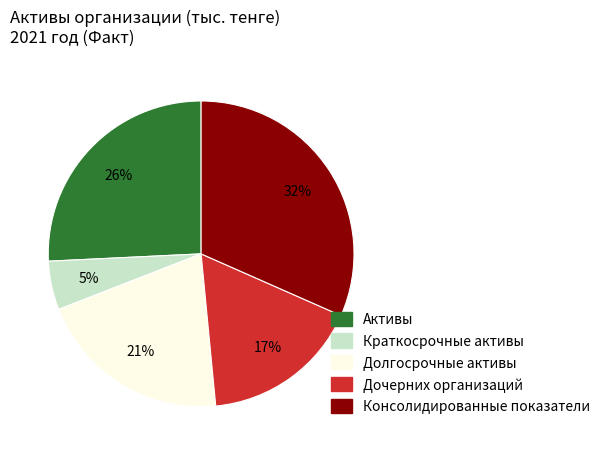

To the nearest percent, what is the difference between the Активы and Краткосрочные активы slice percentages?

21%